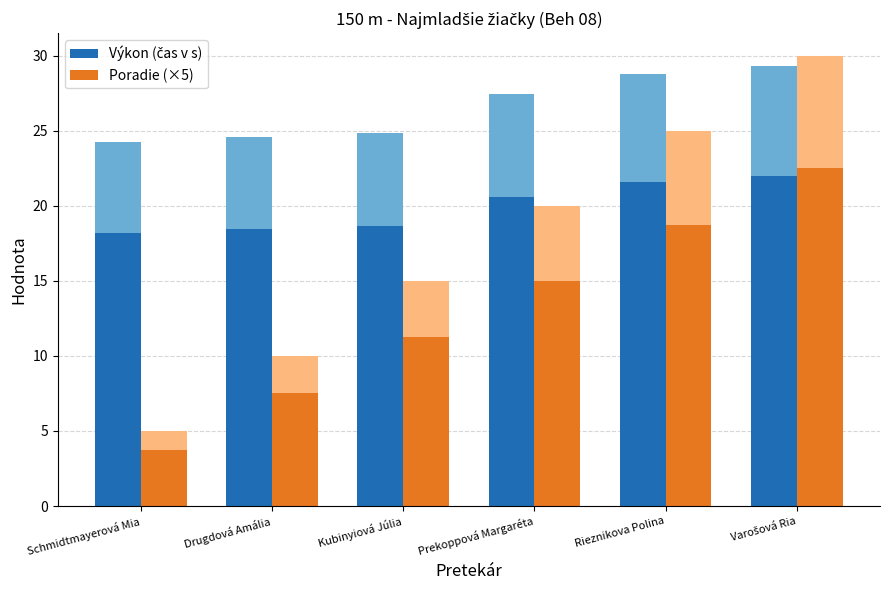

What are all the series names shown in the legend?

Výkon (čas v s), Poradie (×5)